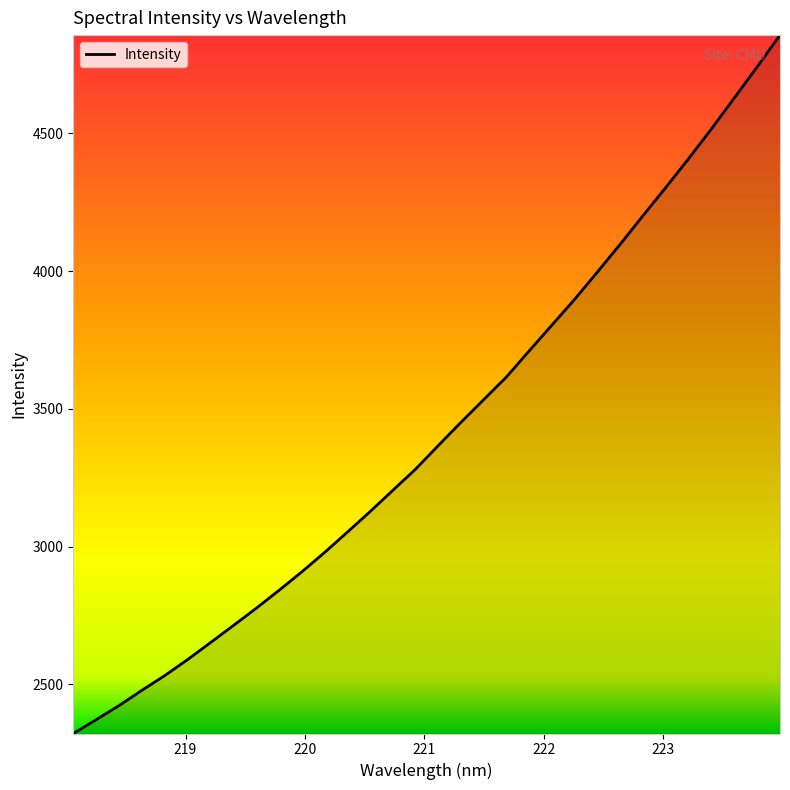

What is the difference between the maximum and minimum values?

2534.0